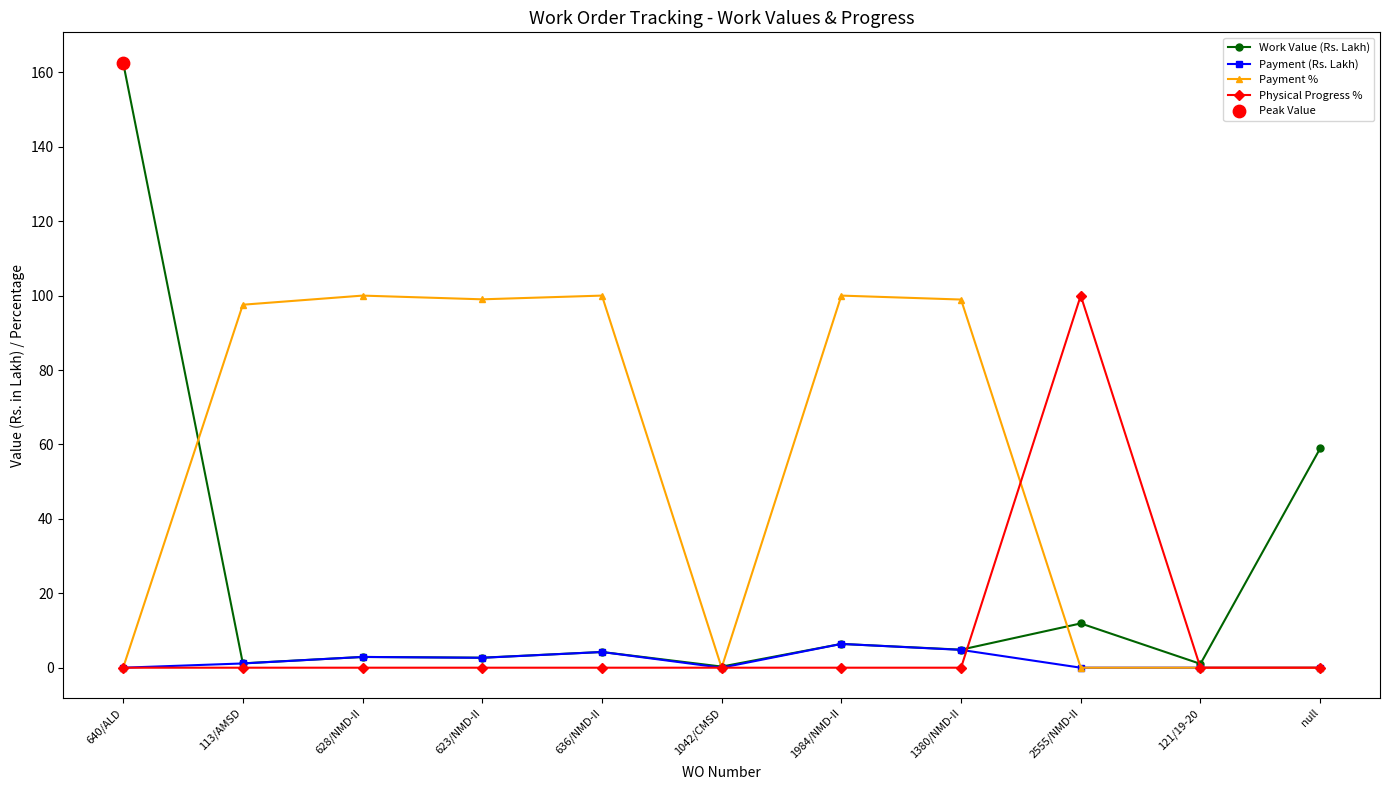

What is the total value across all series at 113/AMSD?

99.9